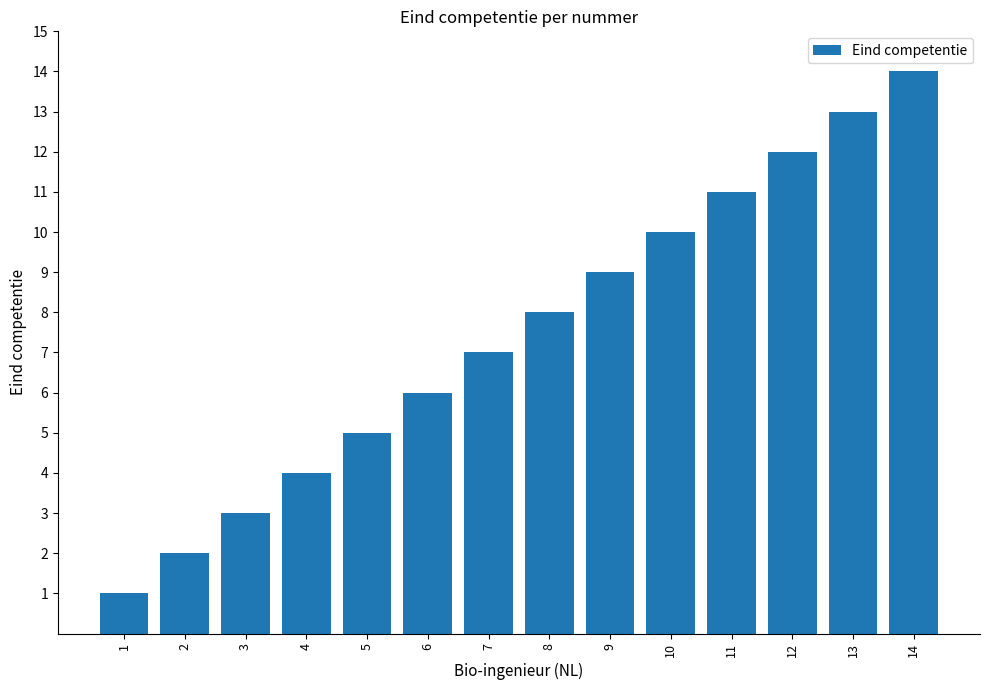

What is the greatest value displayed?

14